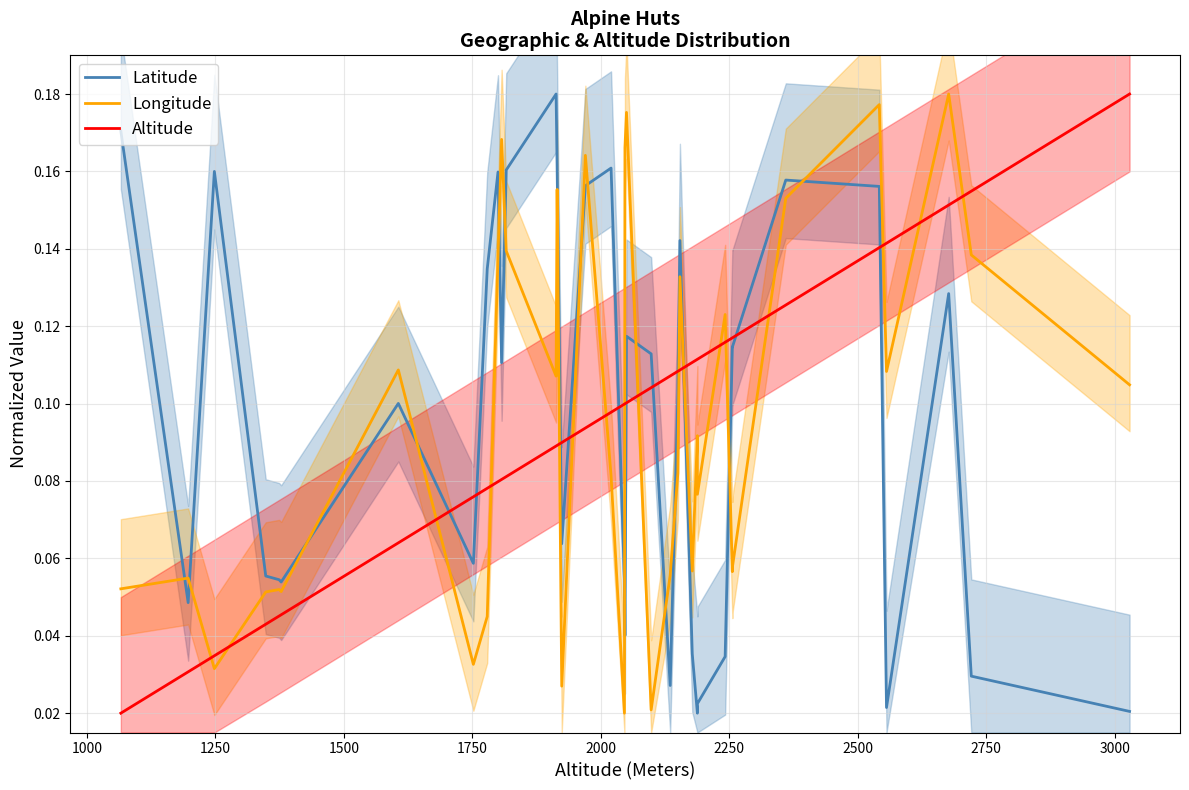

Is it true that Latitude equals 0.2 at 36?

False